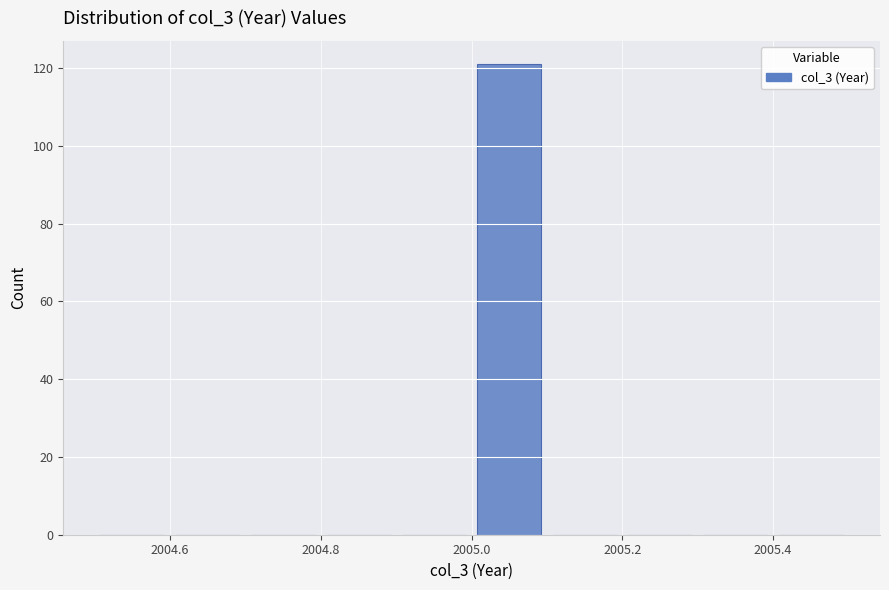

Reading left to right, list every bar in this chart as the range it spans on the x-axis followed by its height. The values are not printed on the chart, so give them approximately, as read against the axis.

2004.5 to 2004.6: 0
2004.6 to 2004.7: 0
2004.7 to 2004.8: 0
2004.8 to 2004.9: 0
2004.9 to 2005.0: 0
2005.0 to 2005.1: 122
2005.1 to 2005.2: 0
2005.2 to 2005.3: 0
2005.3 to 2005.4: 0
2005.4 to 2005.5: 0